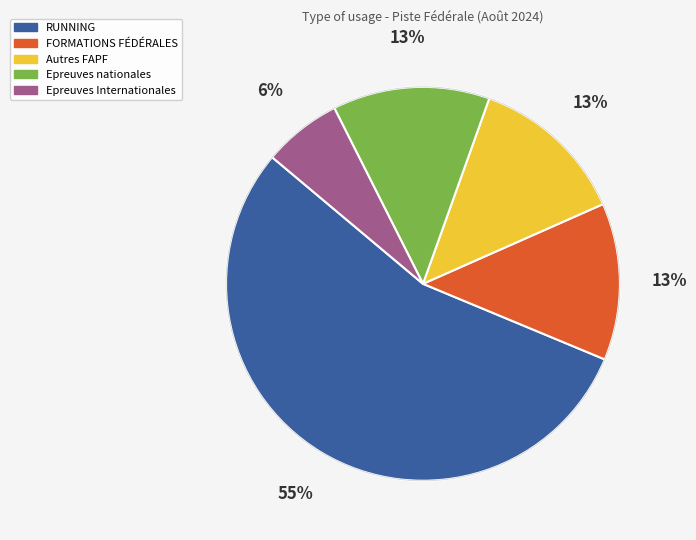

Do Epreuves Internationales and Autres FAPF together represent more than half of the pie?

No